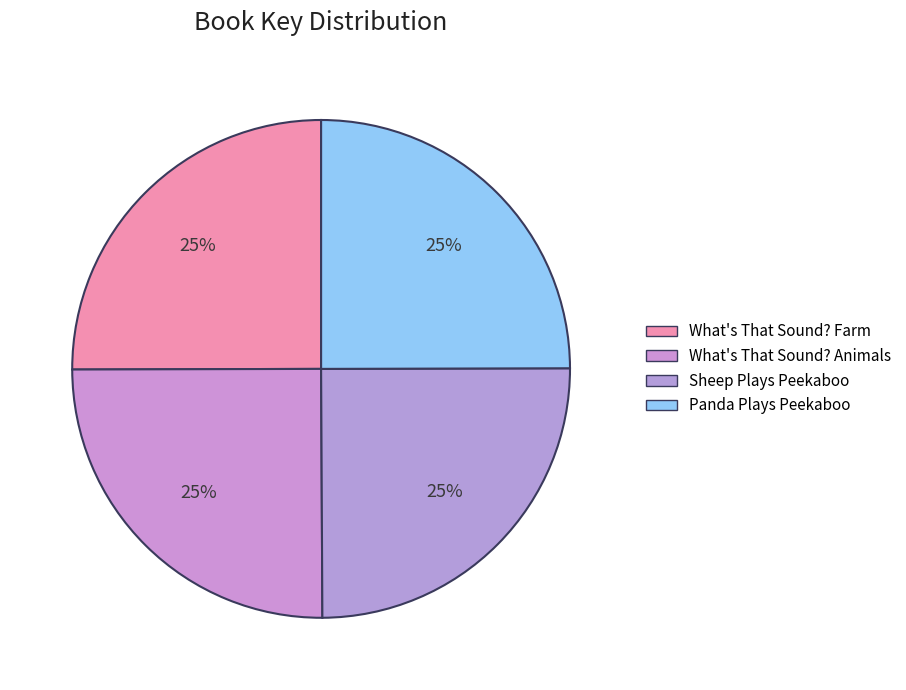

Count the number of slices in the pie.

4